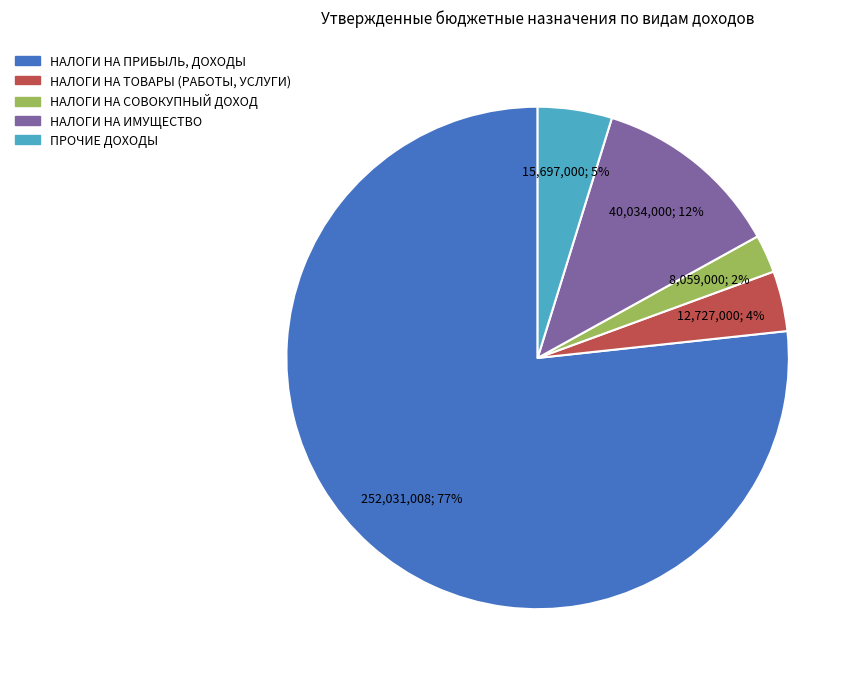

Is the sum of НАЛОГИ НА СОВОКУПНЫЙ ДОХОД and НАЛОГИ НА ИМУЩЕСТВО greater than half?

No